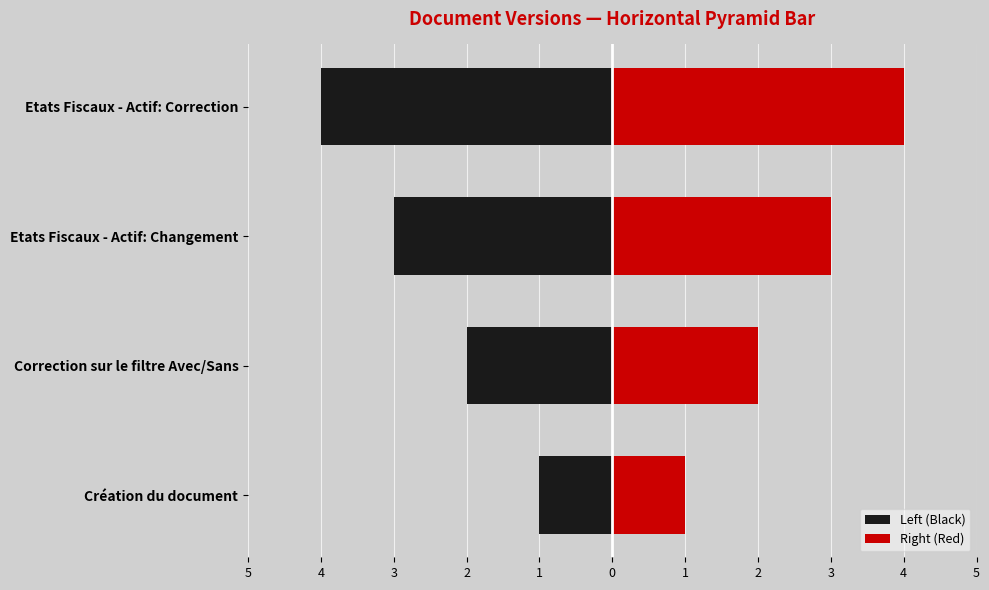

How many groups of bars are there?

4